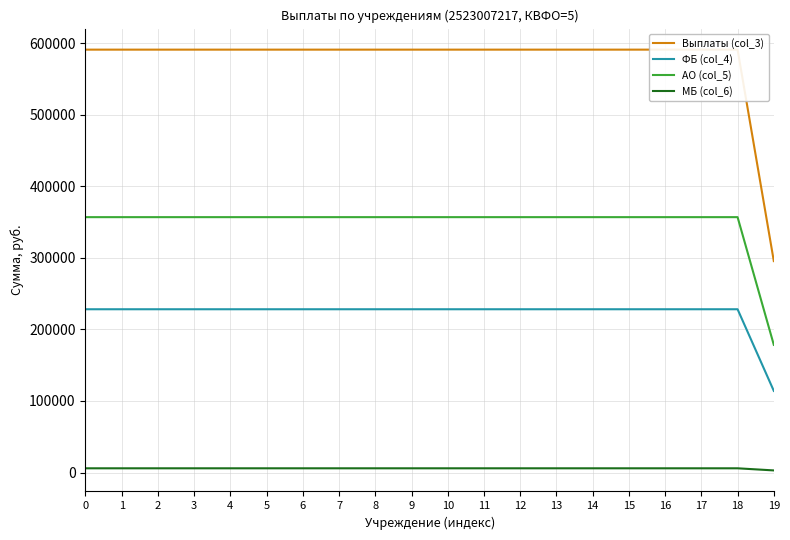

What is the value of the АО (col_5) point at the 15th from the left?

356955.7